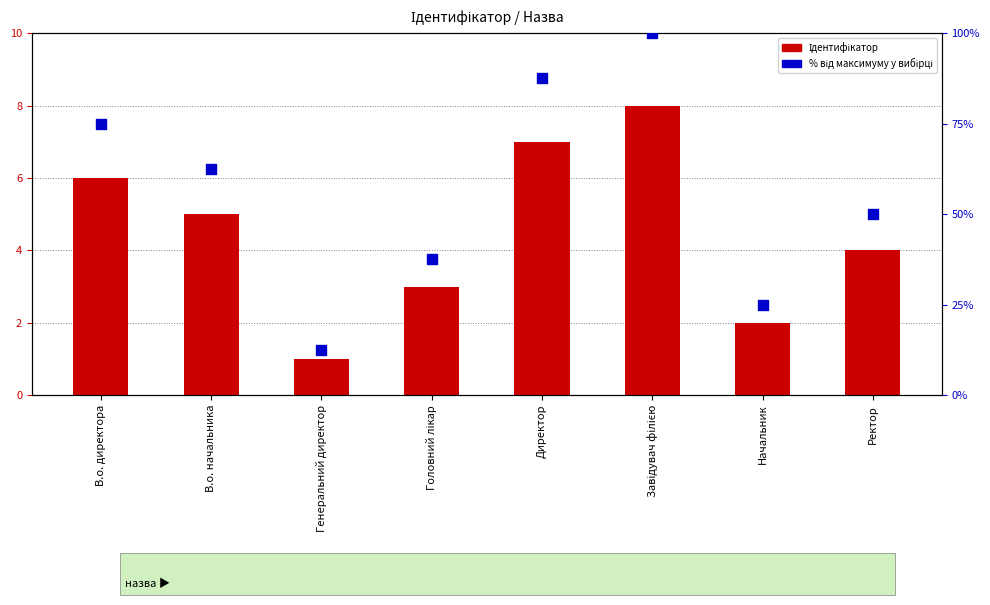

At how many categories does at least one series exceed 93?

1